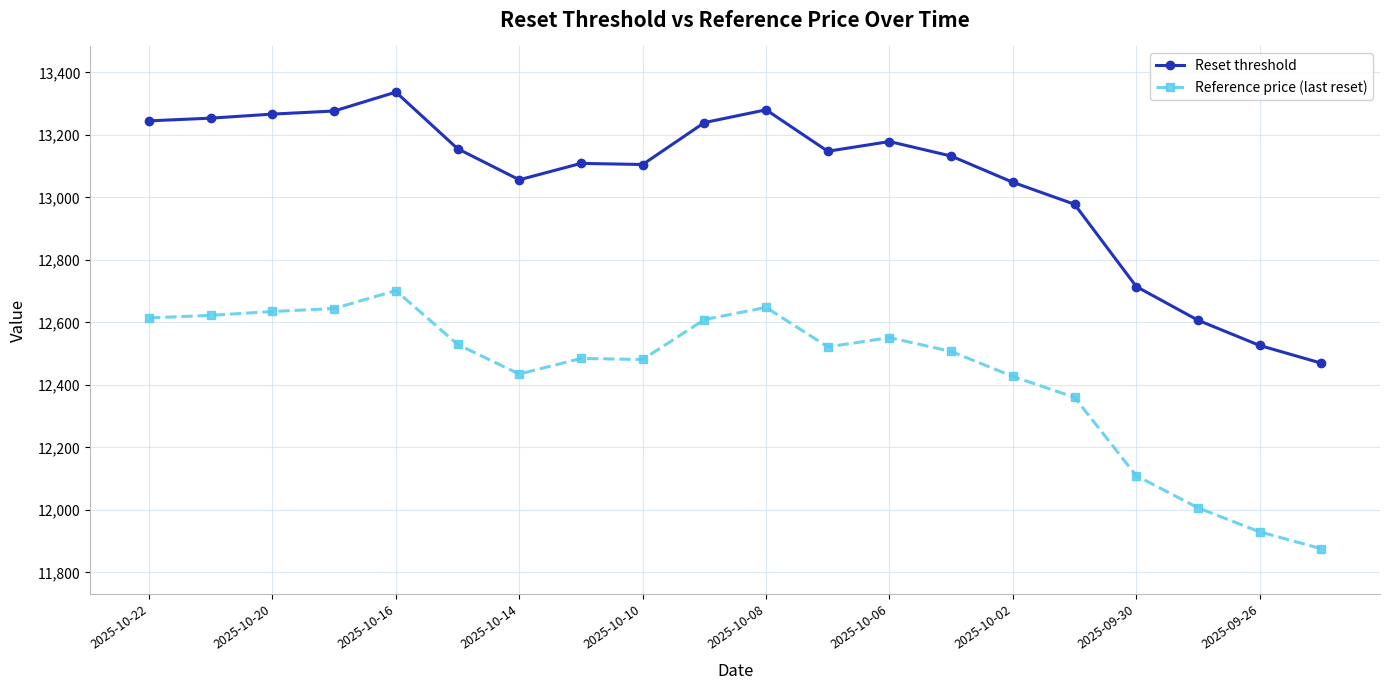

What is the average value of the Reset threshold series?

13056.5